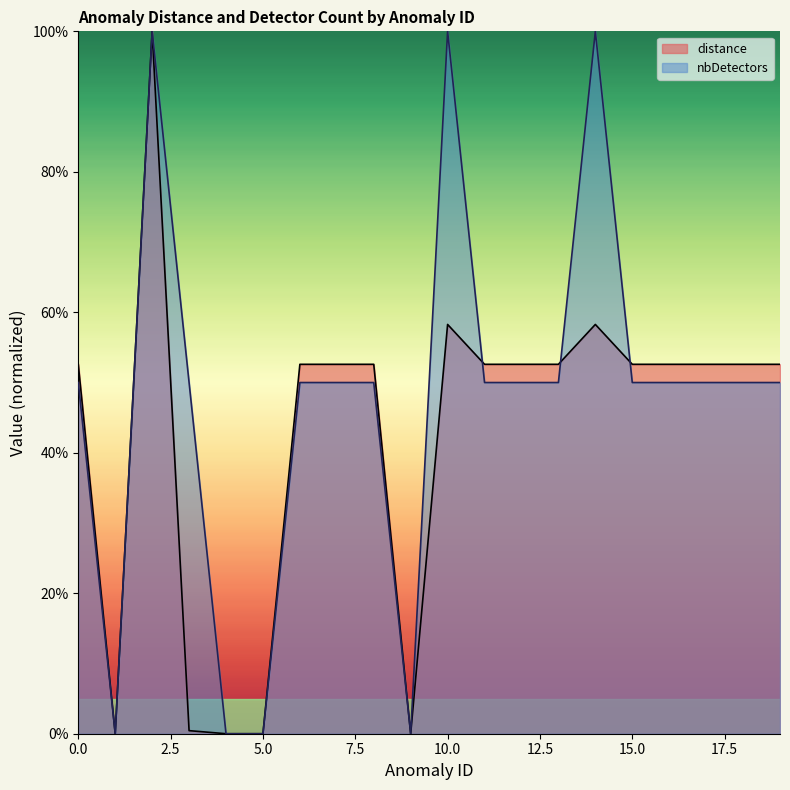

At how many categories does at least one series exceed 99?

3